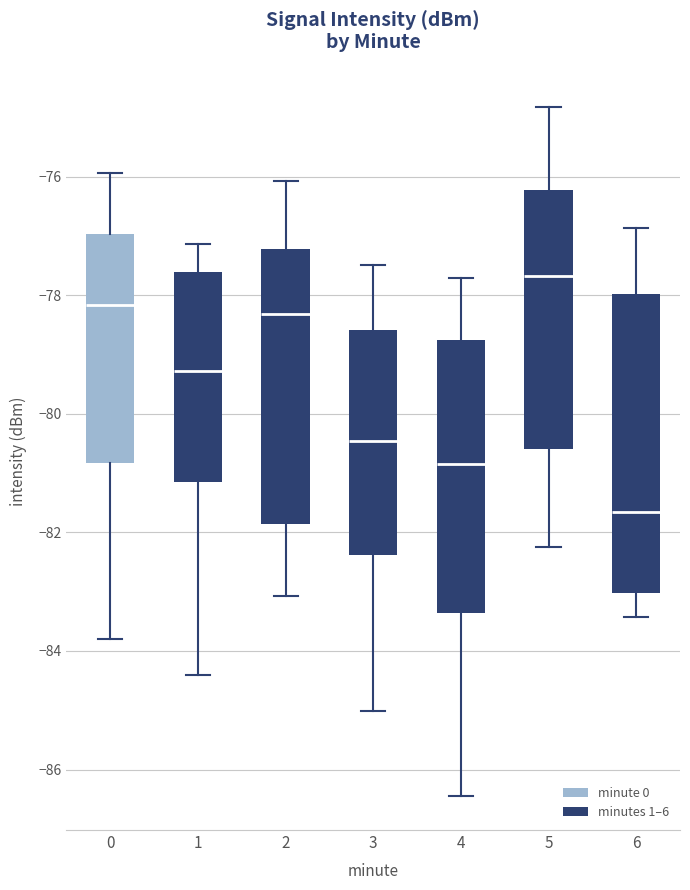

Which box has the lowest median line?

6